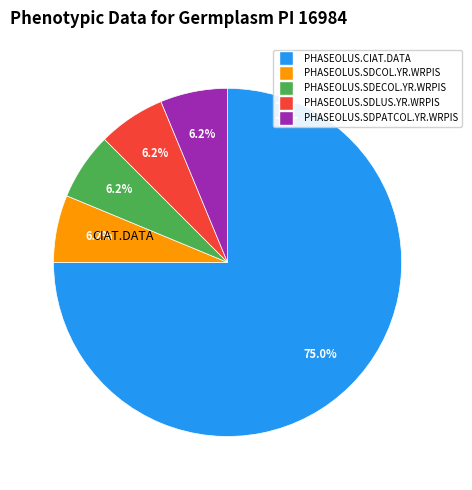

To the nearest percent, what is the combined percentage of PHASEOLUS.SDECOL.YR.WRPIS and PHASEOLUS.CIAT.DATA?

81%